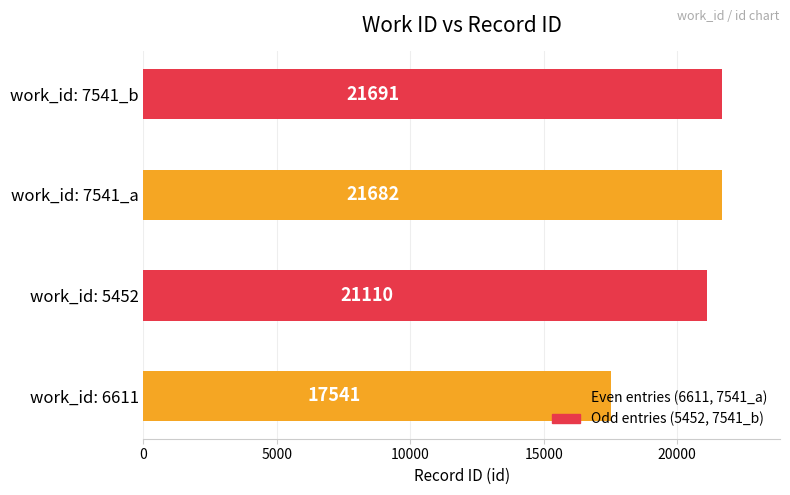

What is the smallest value displayed?

17541